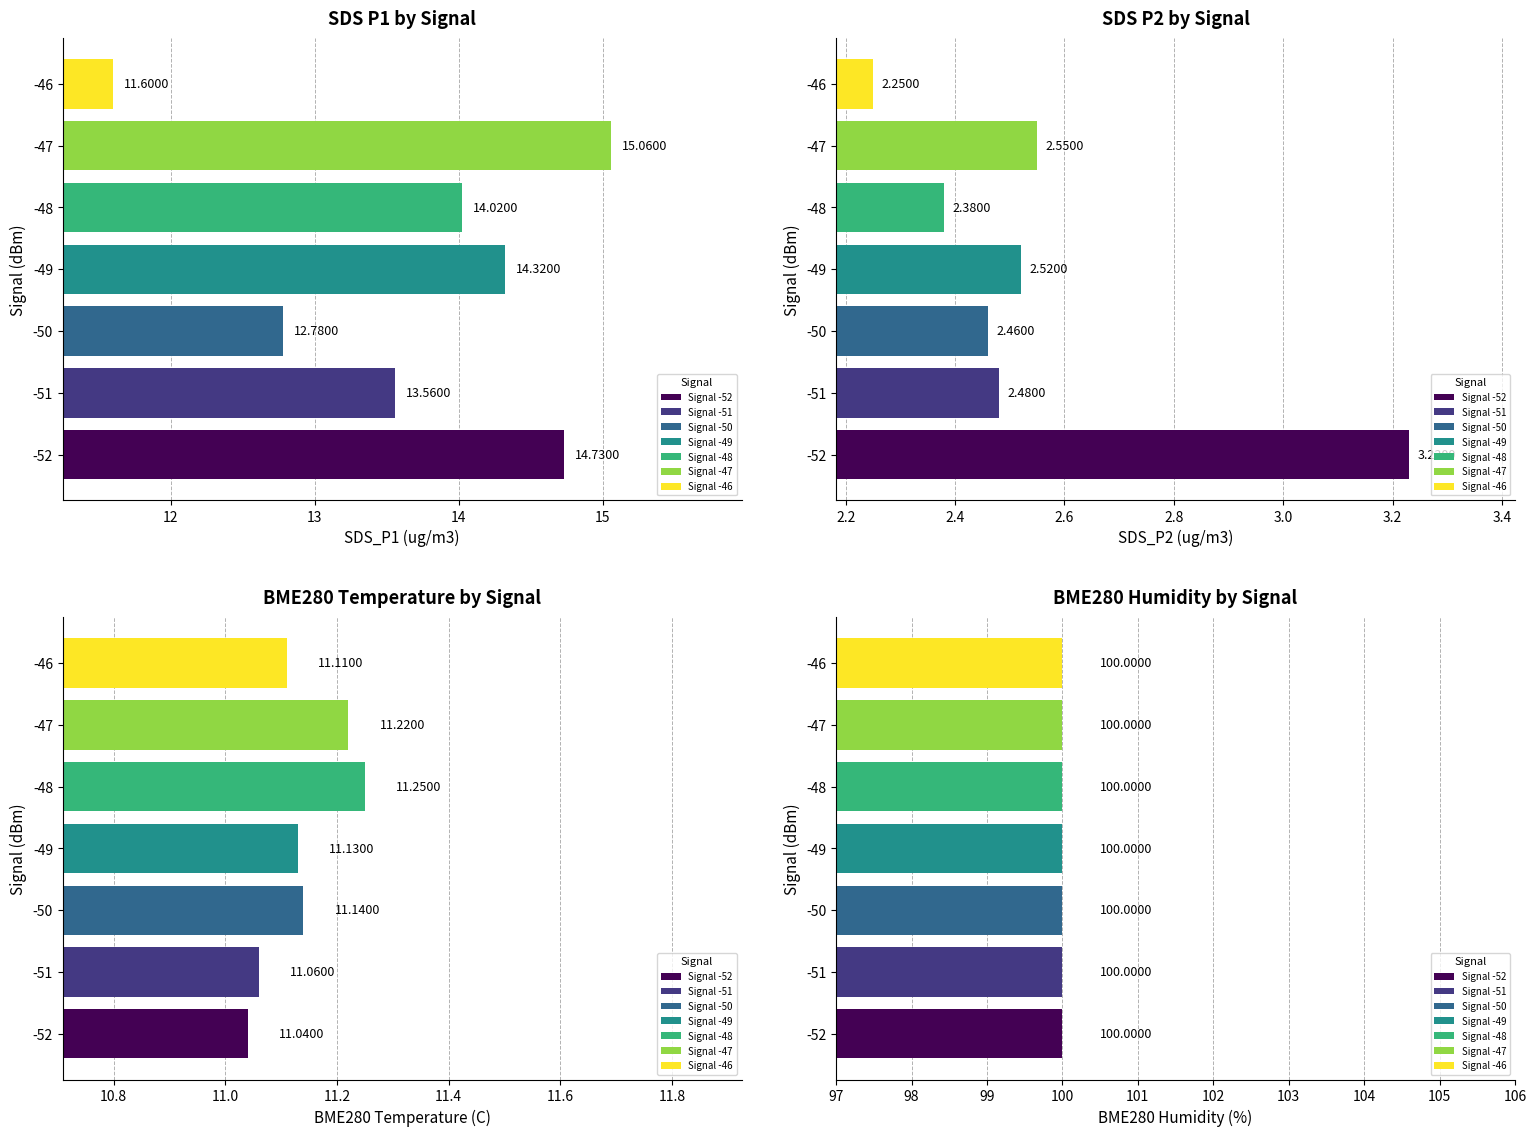

The Avg SDS_P1 series shows 18.4 at 0. True or false?

False